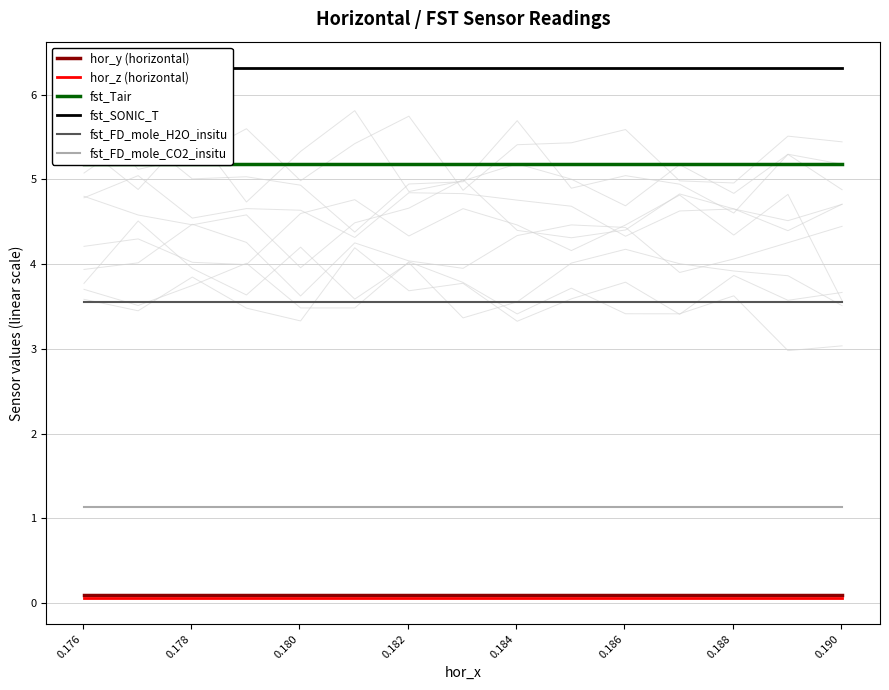

True or false: fst_FD_mole_H2O_insitu and fst_FD_mole_CO2_insitu cross at least once.

False